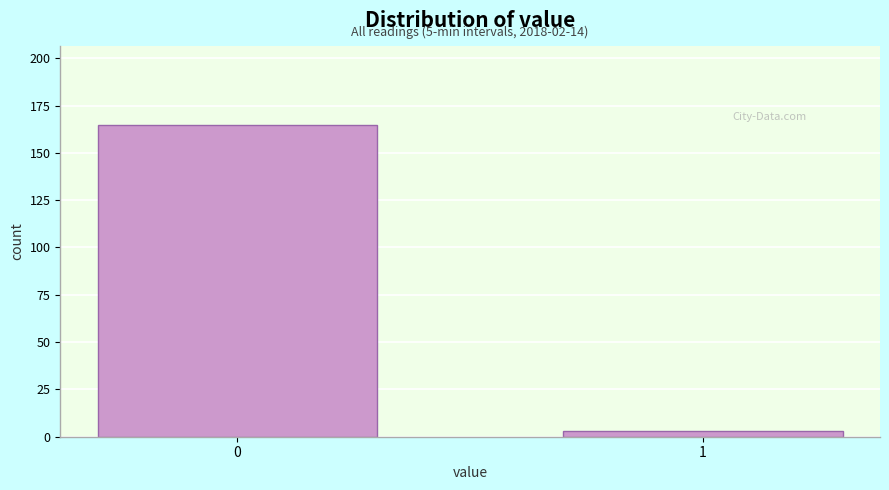

Reading right to left, transcribe all the data shown in this chart.

3	165